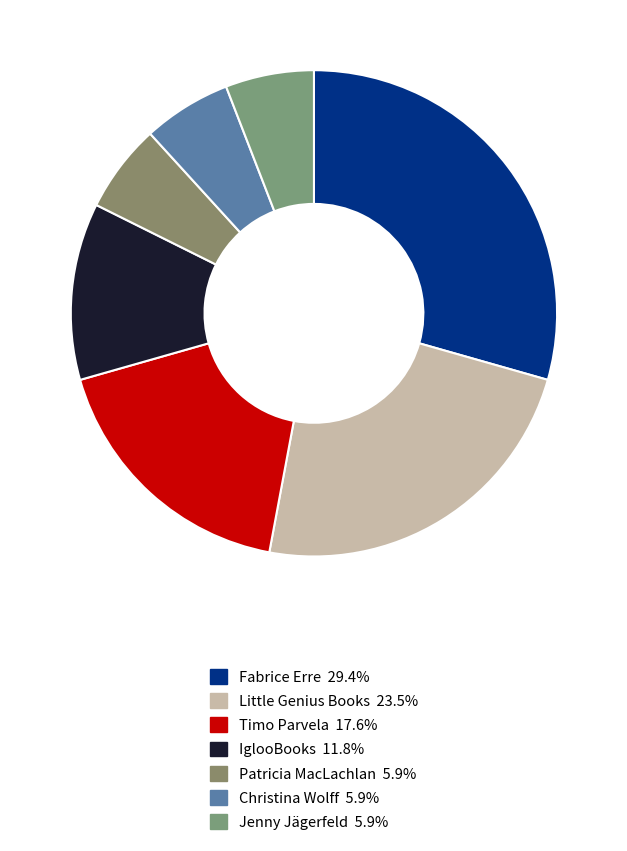

The Fabrice Erre slice represents 21% of the pie. True or false?

False